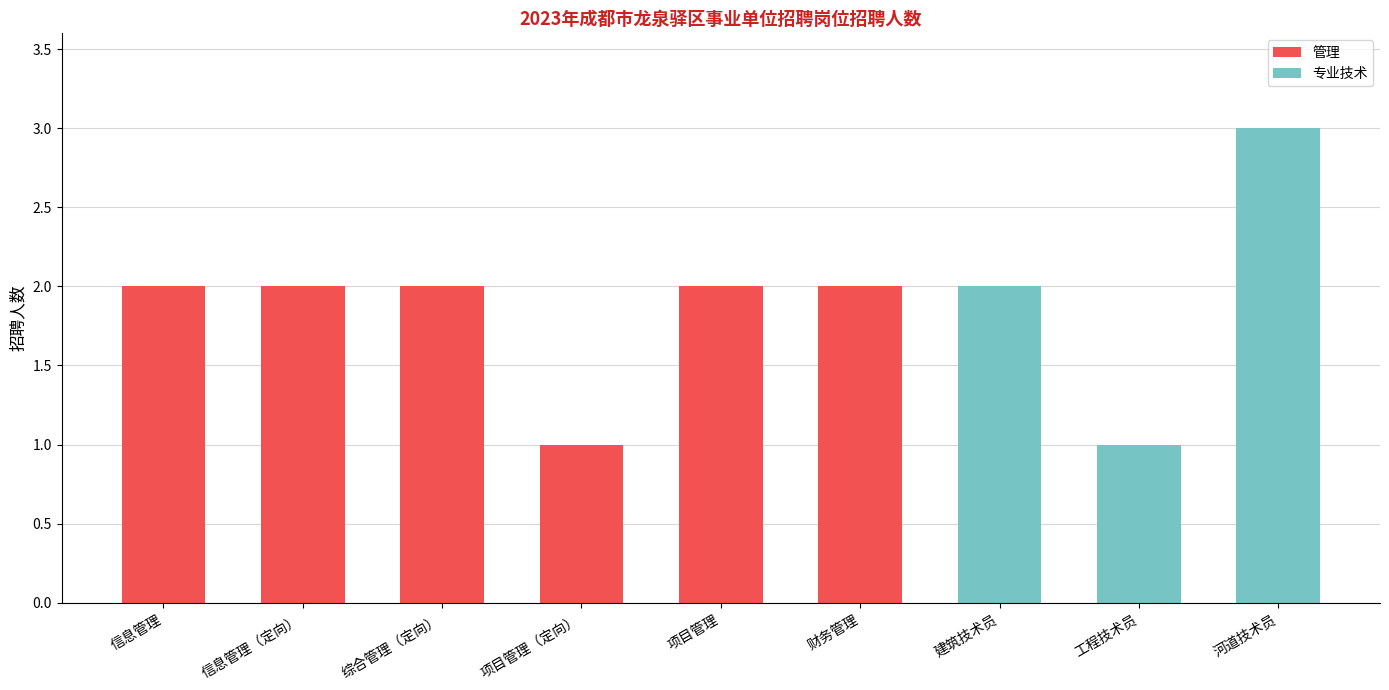

At which category is the sum across all series the highest?

河道技术员